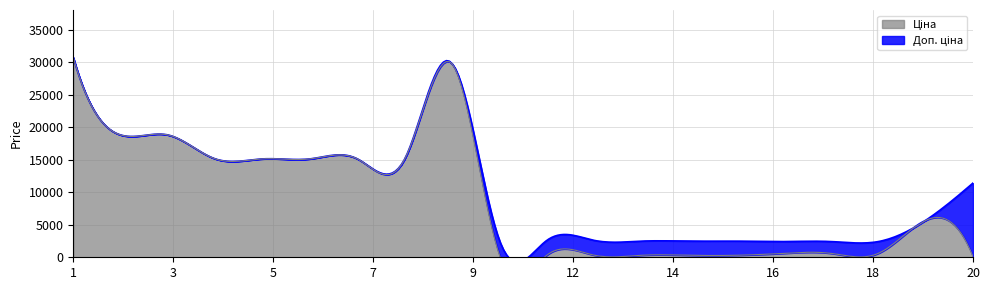

At which label does Ціна first exceed 5673?

1